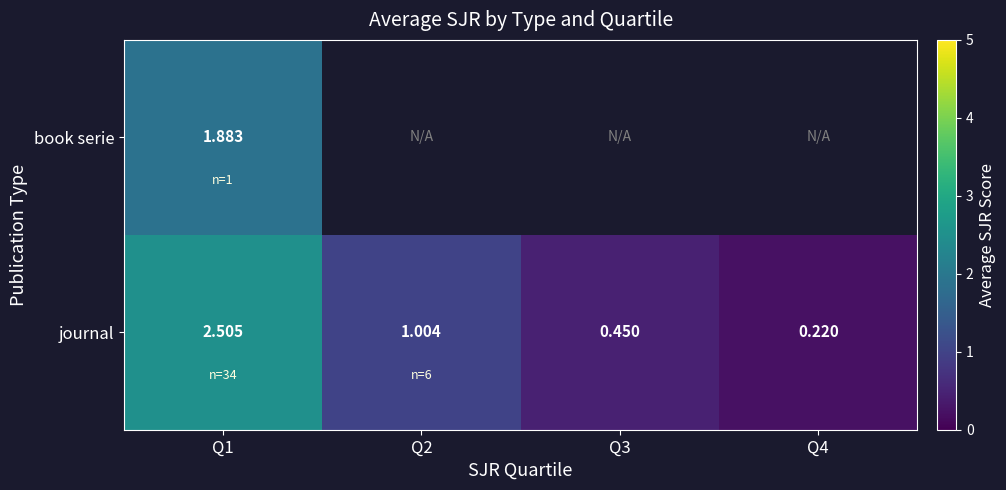

Which label corresponds to the largest value in the chart?

Q1